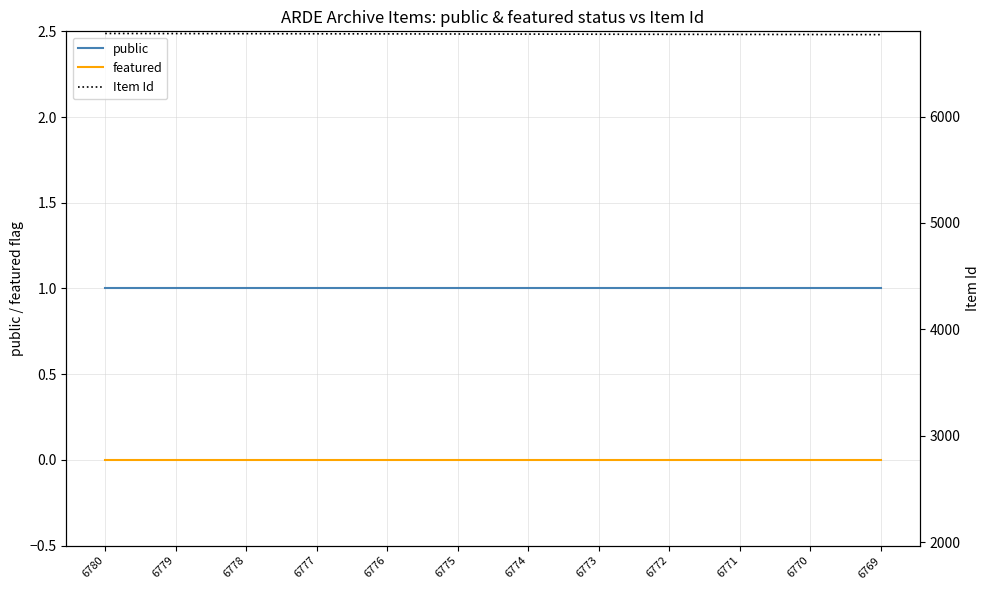

List the labels in order of Item Id value, smallest first.

6769, 6770, 6771, 6772, 6773, 6774, 6775, 6776, 6777, 6778, 6779, 6780